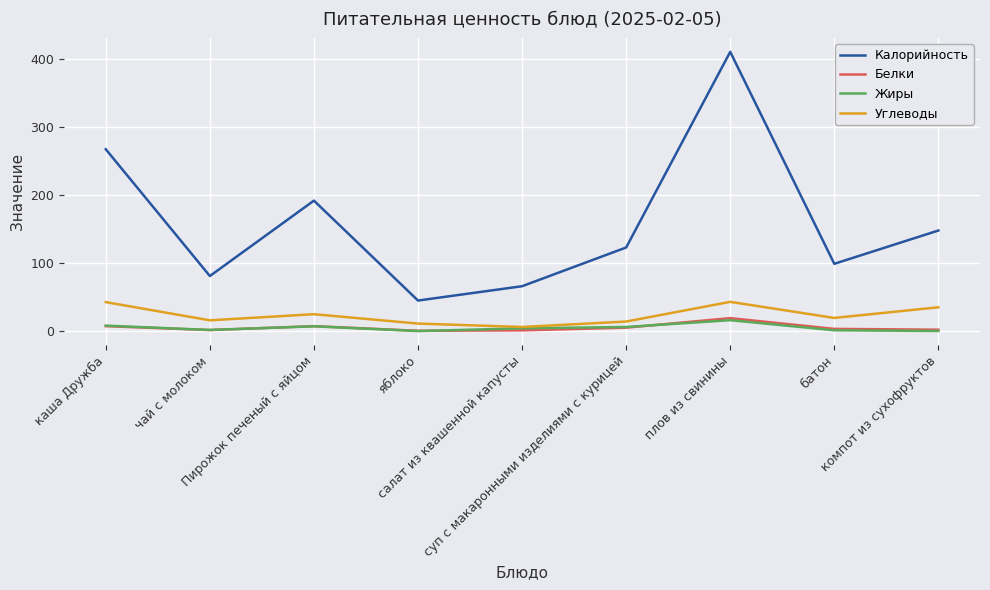

What is the difference between the Жиры values at чай с молоком and каша Дружба?

6.4